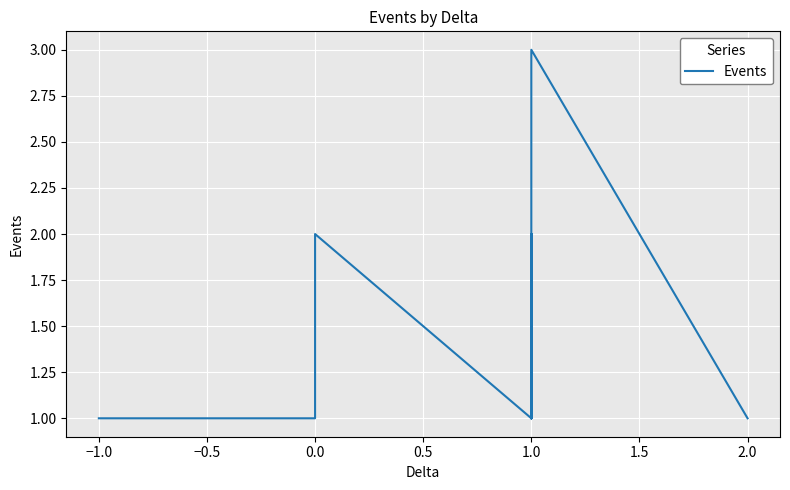

Count the number of values greater than 1.

5